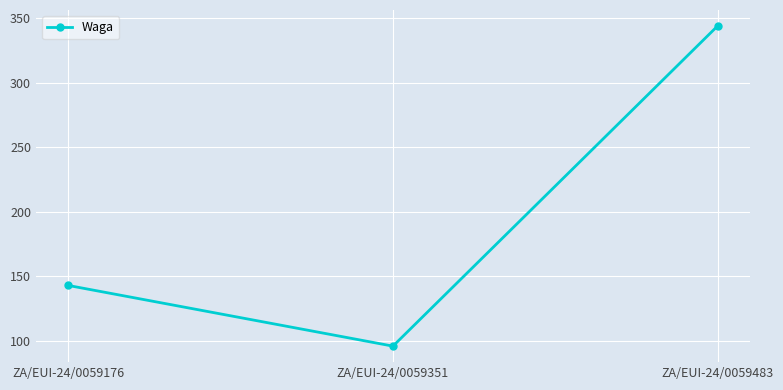

What is the smallest value displayed?

96